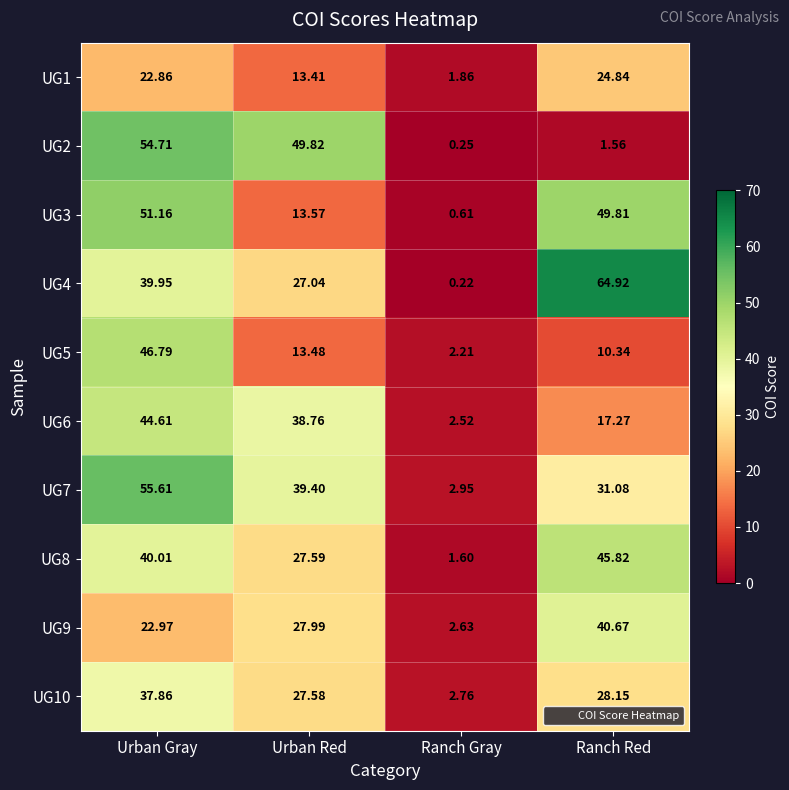

At which label is UG4 closest to 32?

Urban Red